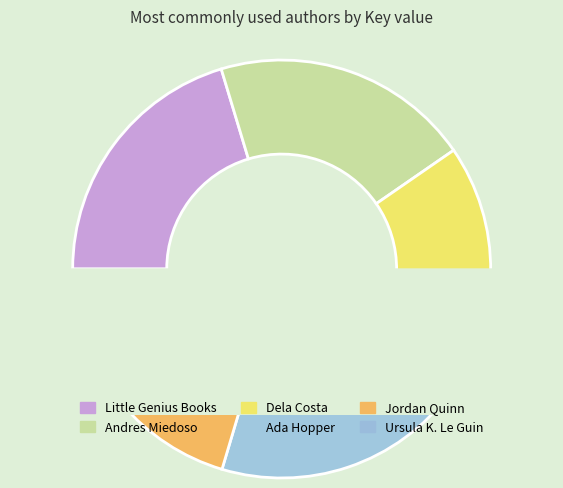

Is there a majority slice in this chart?

No